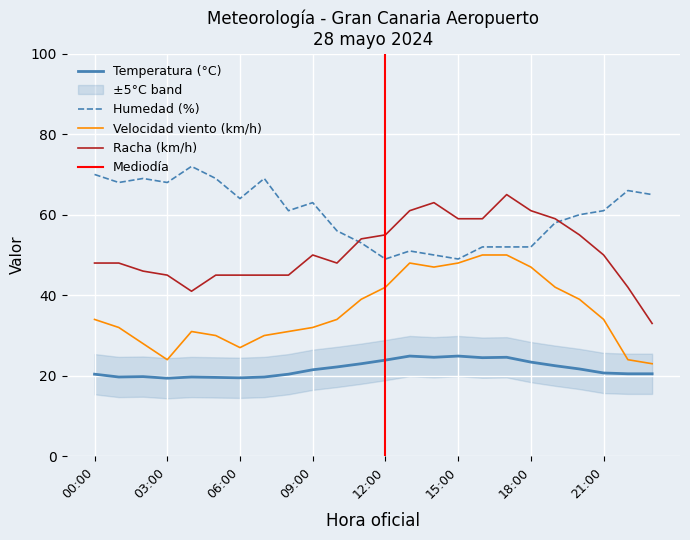

Which category has the lowest value across all series?

03:00